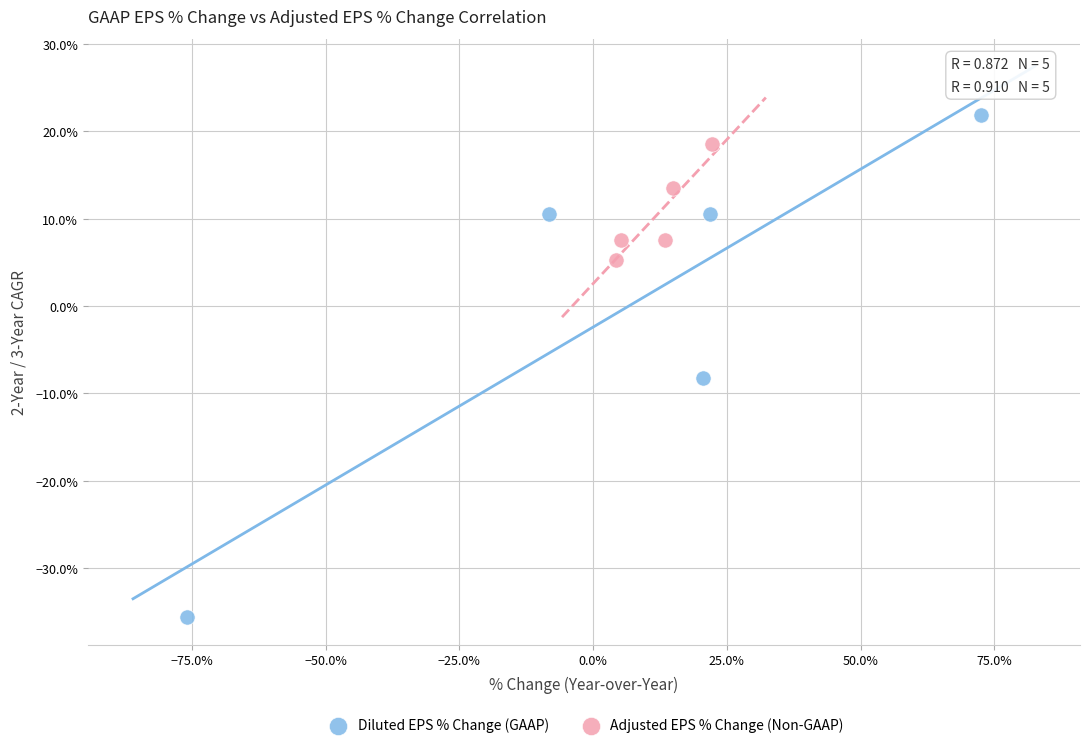

Which series contains the highest Y value?

Diluted EPS % Change (GAAP)